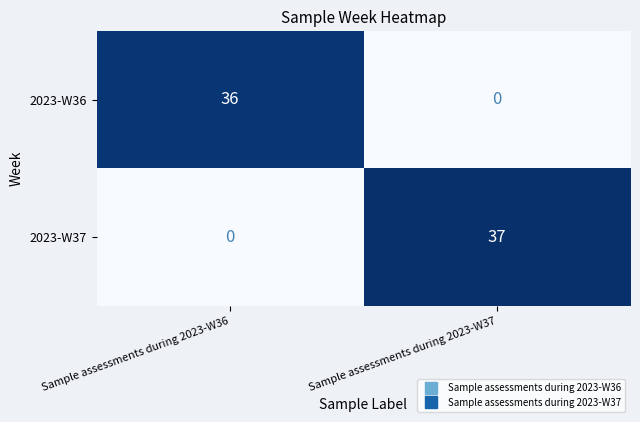

The value of 2023-W36 at Sample assessments during 2023-W37 is 23. True or false?

False